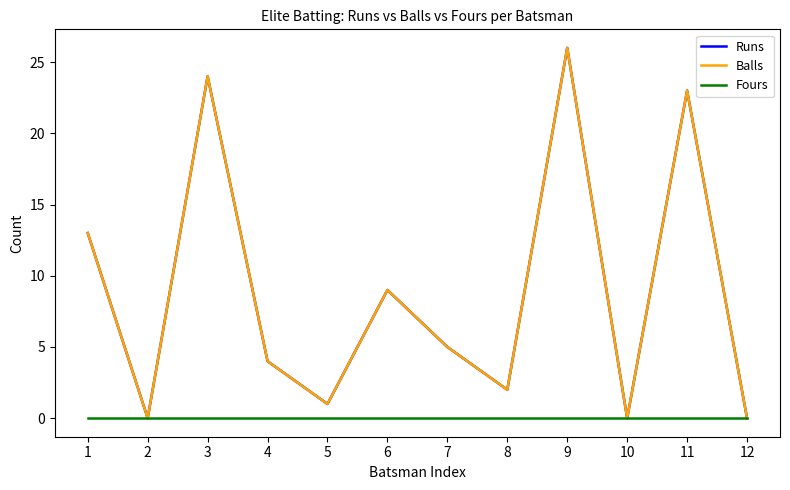

List the labels in order of Balls value, smallest first.

2, 10, 12, 5, 8, 4, 7, 6, 1, 11, 3, 9